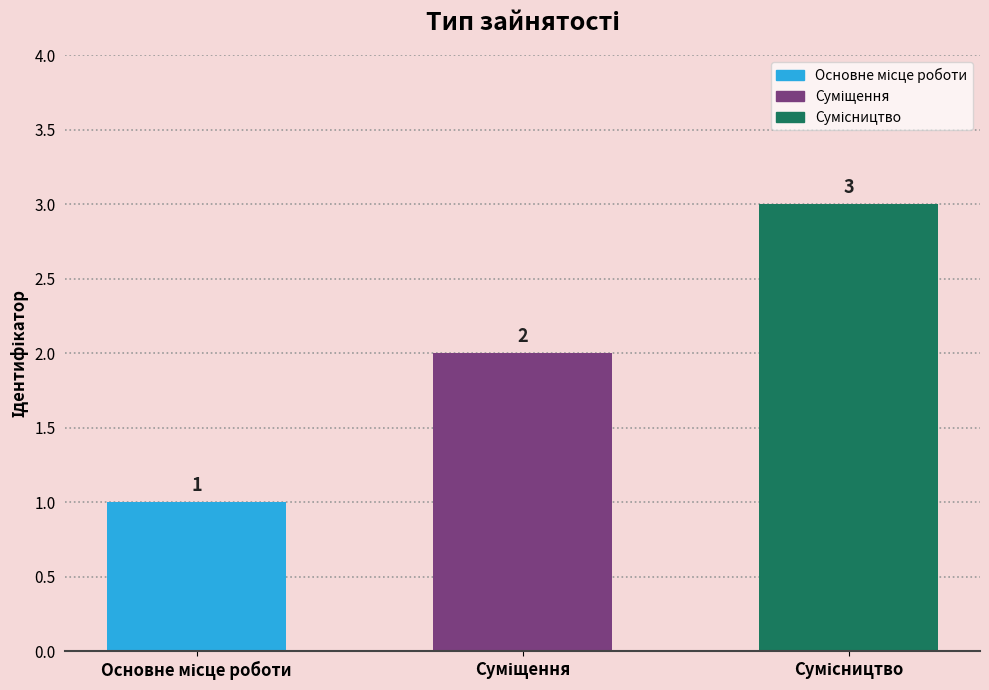

Reading left to right, extract all data points from this chart.

1	2	3